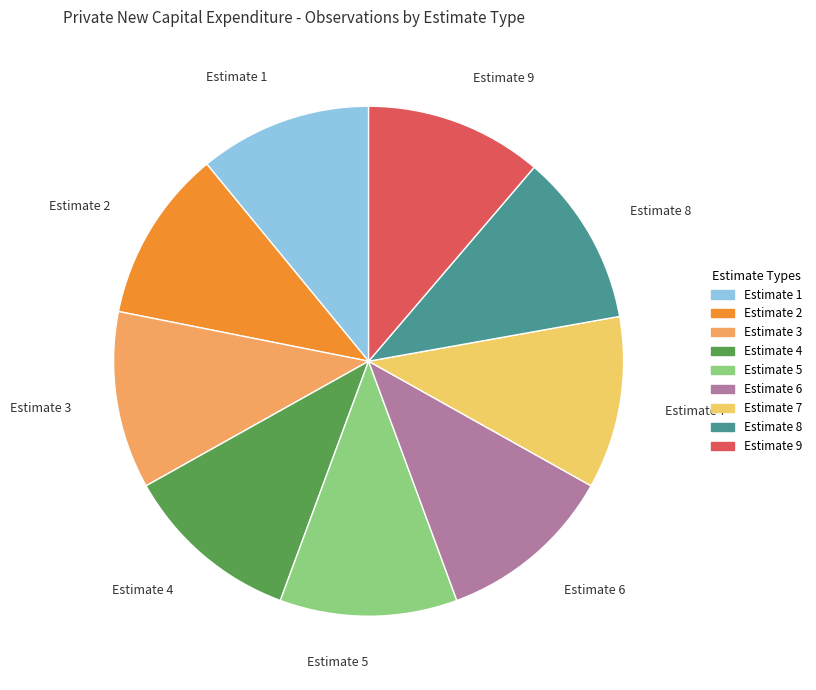

The Estimate 6 slice represents 18% of the pie. True or false?

False